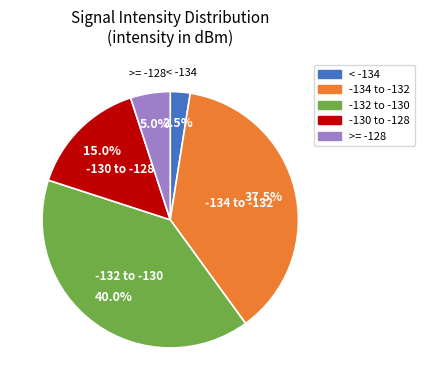

What is the largest slice in the pie chart?

-132 to -130